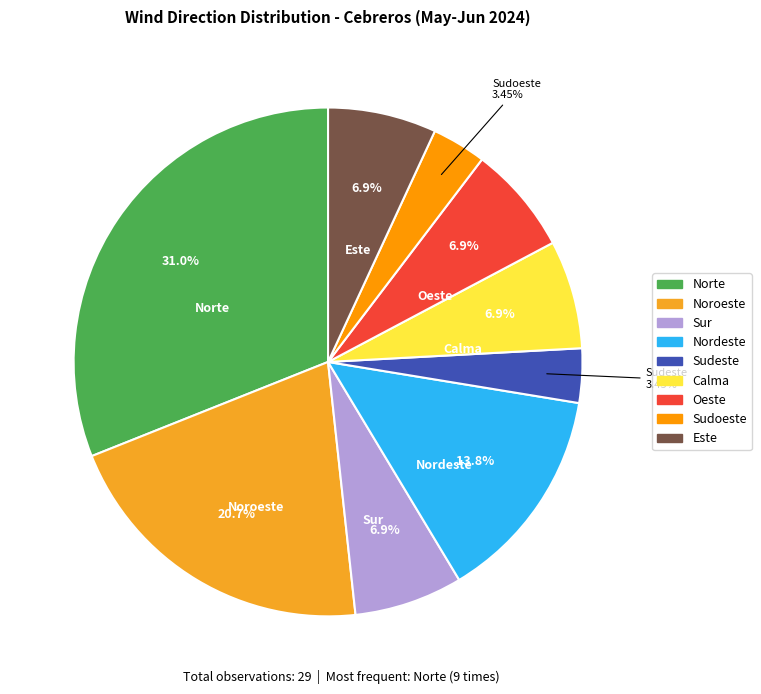

What is the ratio of the value at Nordeste to the value at Calma?

2.0